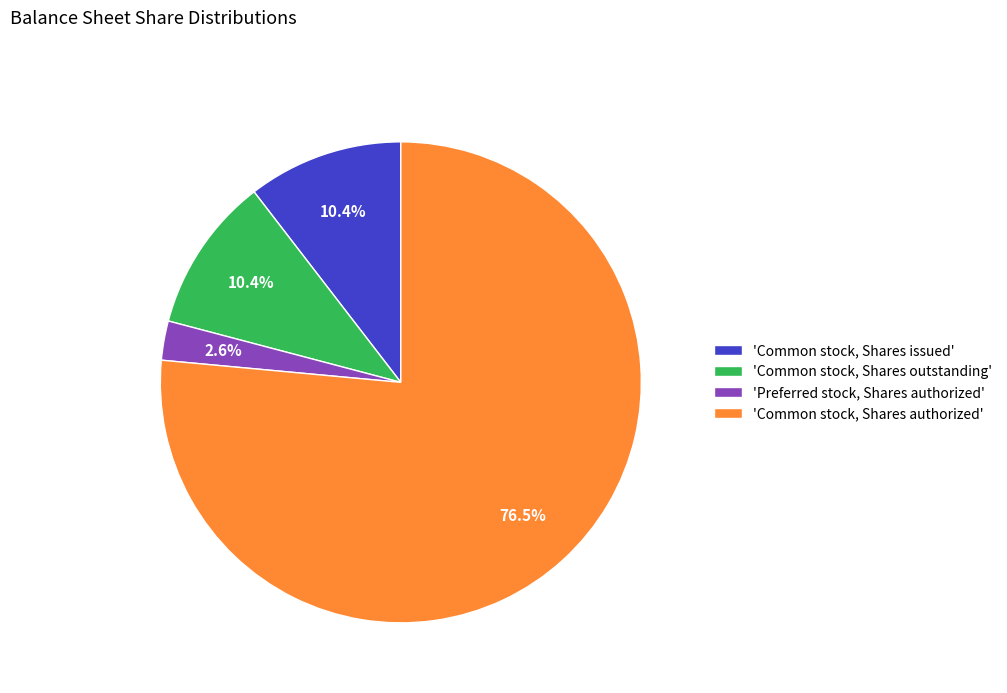

What is the smallest slice in the pie chart?

'Preferred stock, Shares authorized'